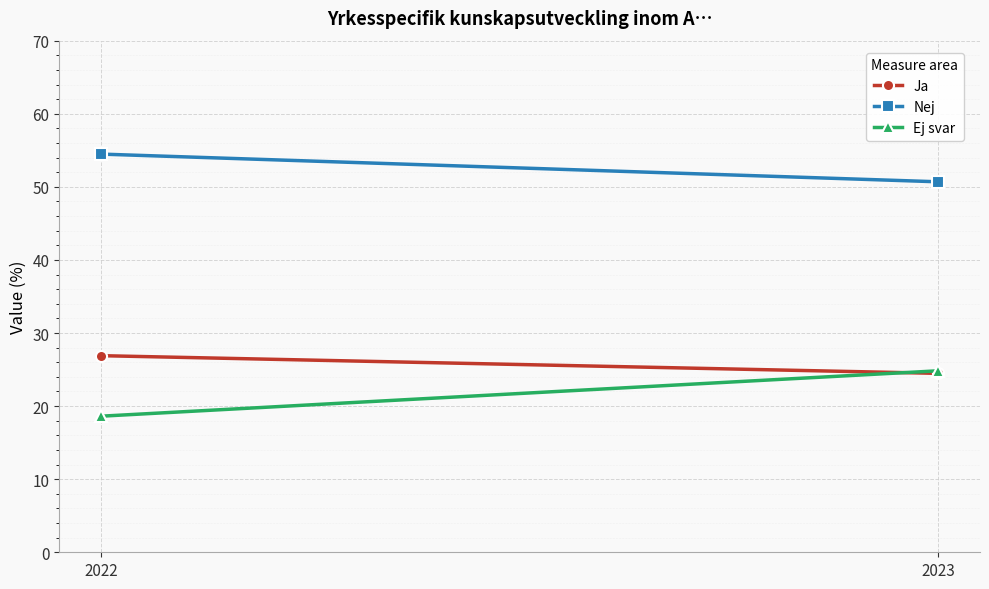

What value does the Ja series have at 2023?

24.5